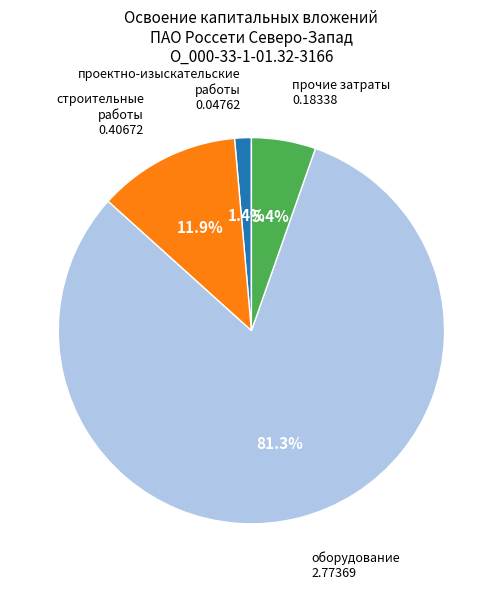

The строительные работы slice represents 1% of the pie. True or false?

False